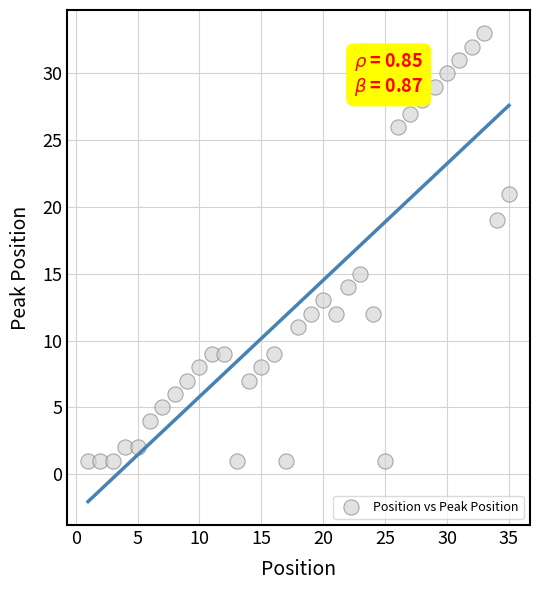

What is the range of Y values (max minus min)?

32